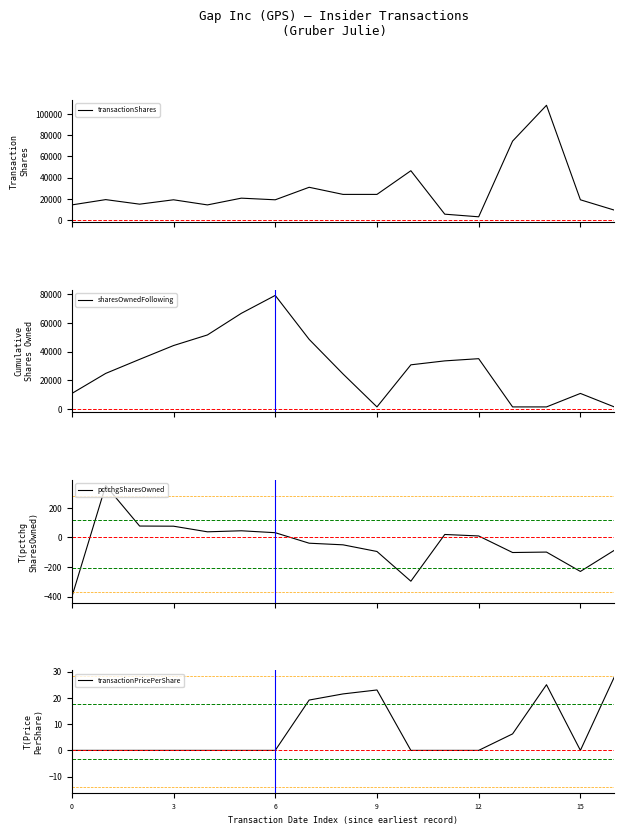

True or false: transactionShares and pctchgSharesOwned intersect in this chart.

False